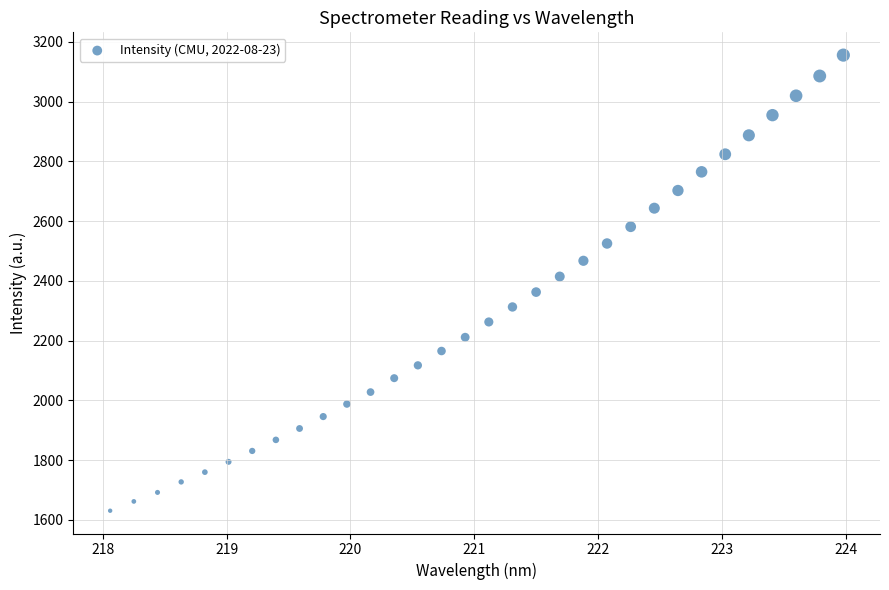

What is the range of X values (max minus min)?

5.9